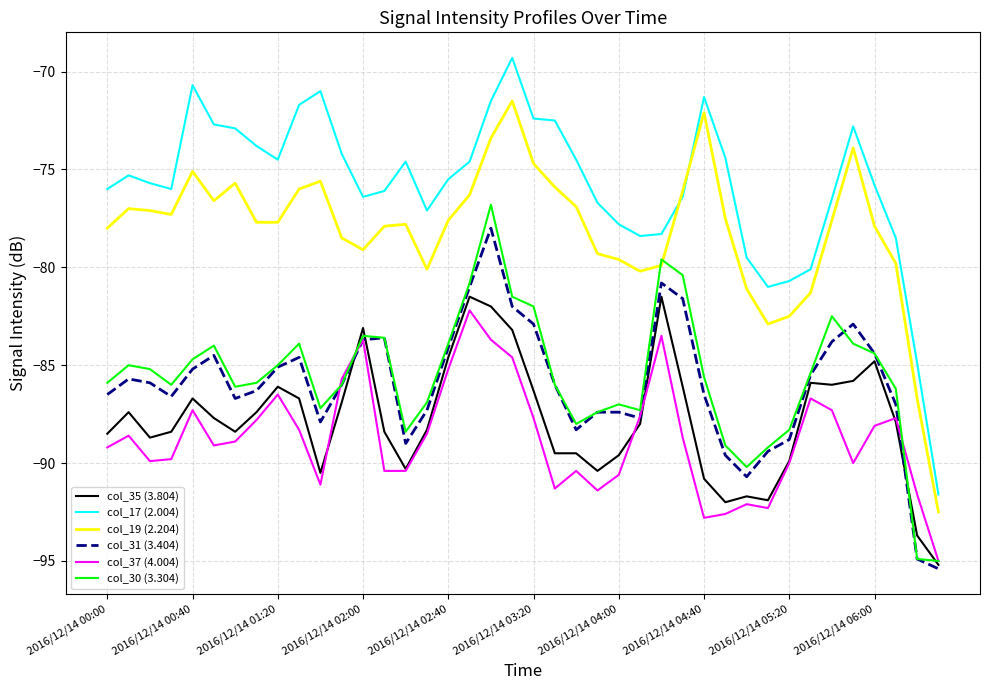

Which series has the largest total across all categories?

col_17 (2.004)